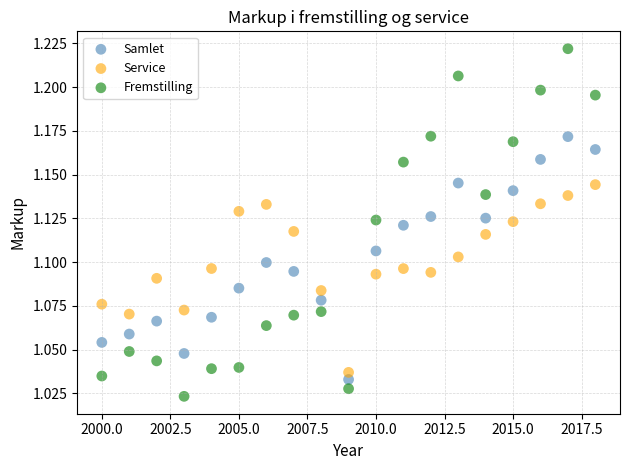

Across all data points, what is the range of X values (max minus min)?

18.0